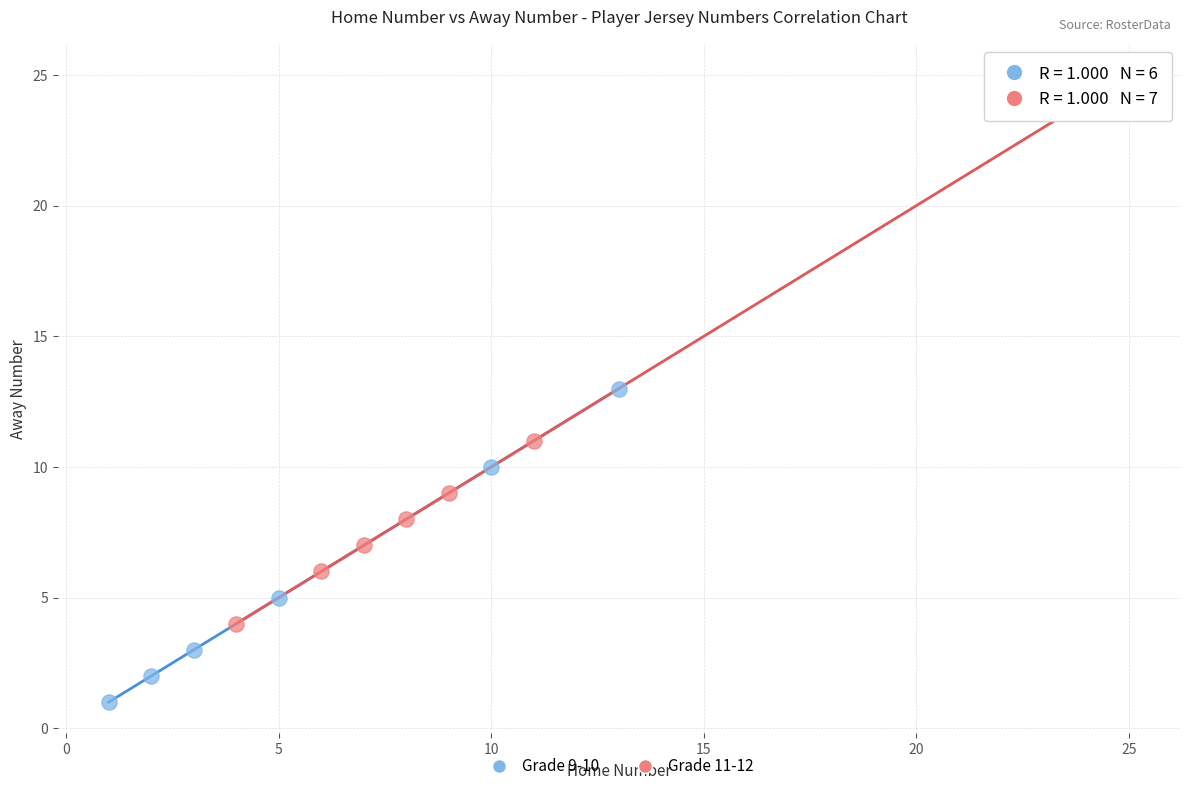

What are all the series names shown in the legend?

Grade 9-10, Grade 11-12